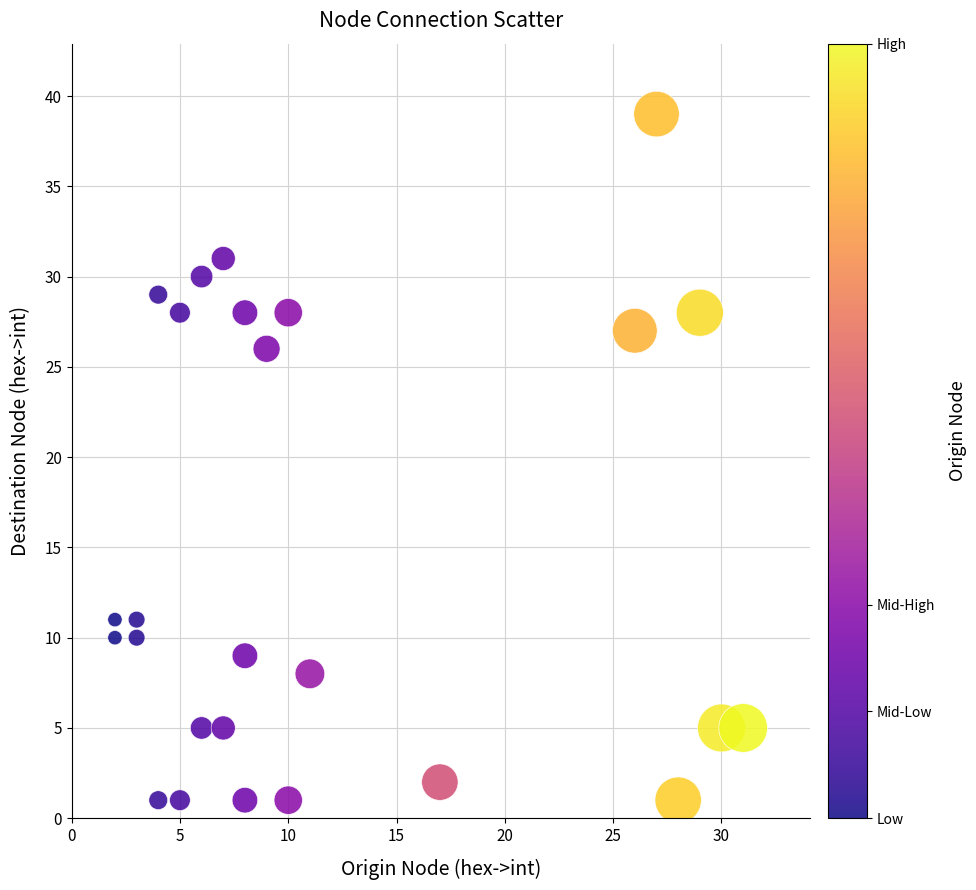

What is the range of X values (max minus min)?

29